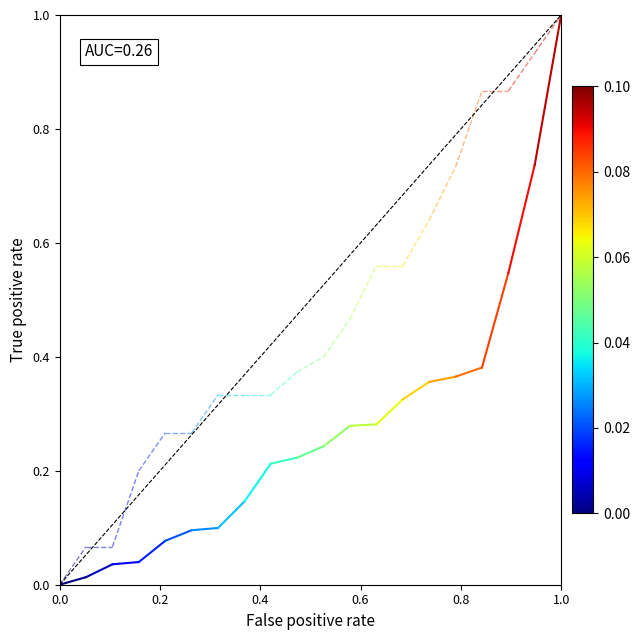

How many lines are shown in the chart?

3